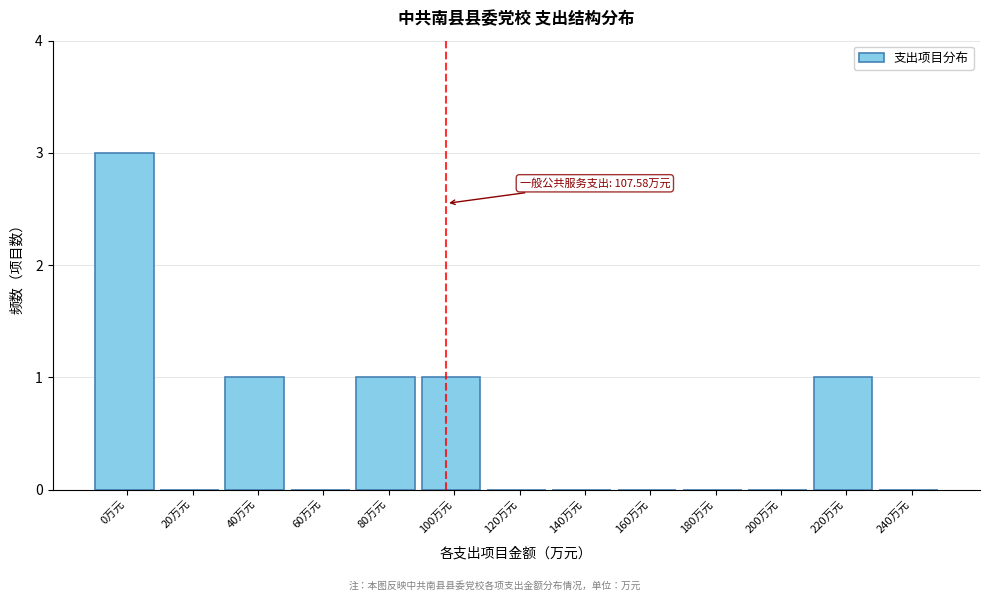

Reading left to right, transcribe all the data shown in this chart.

0万元=3	20万元=0	40万元=1	60万元=0	80万元=1	100万元=1	120万元=0	140万元=0	160万元=0	180万元=0	200万元=0	220万元=1	240万元=0